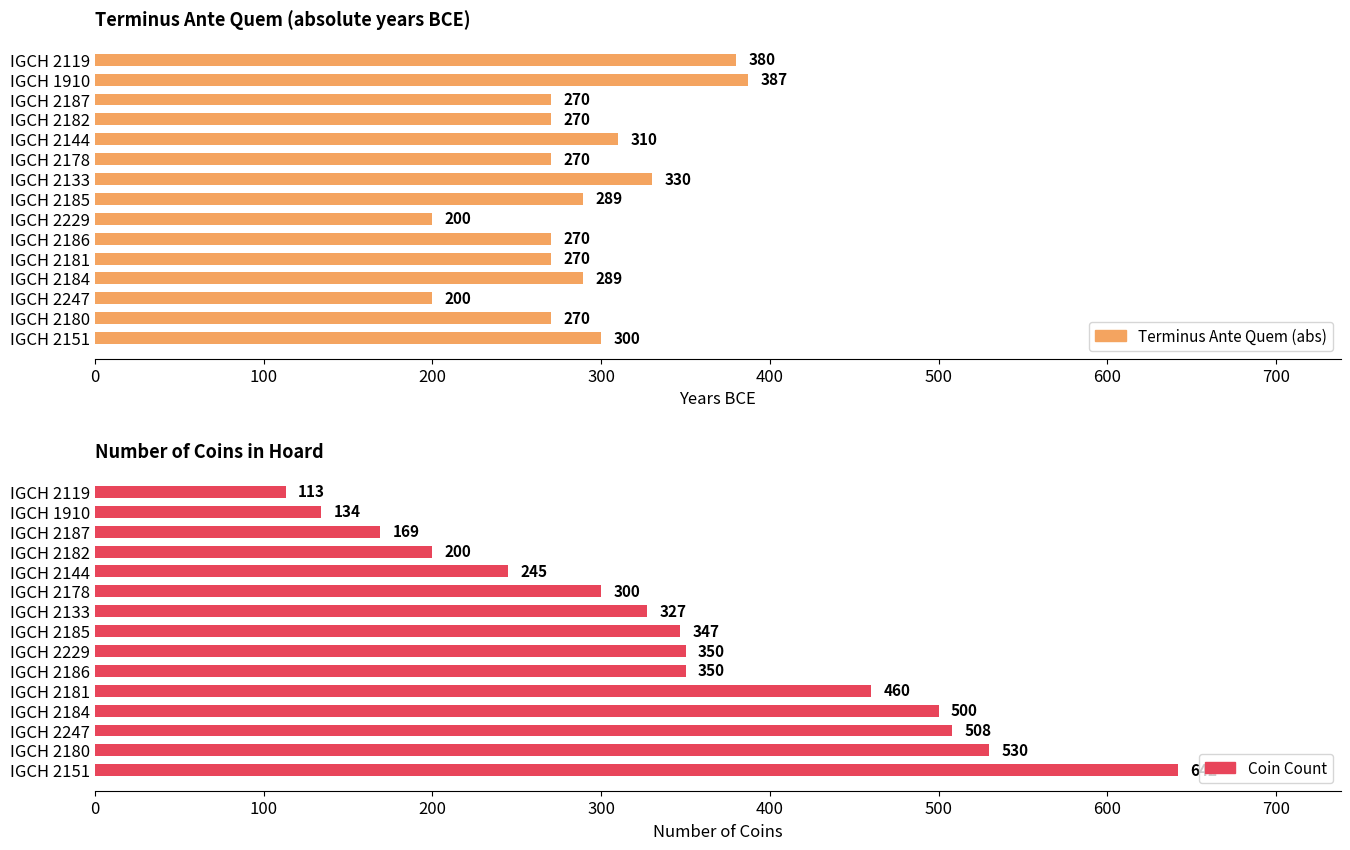

List the series in order of their overall mean, lowest first.

Terminus Ante Quem (abs), Coin Count